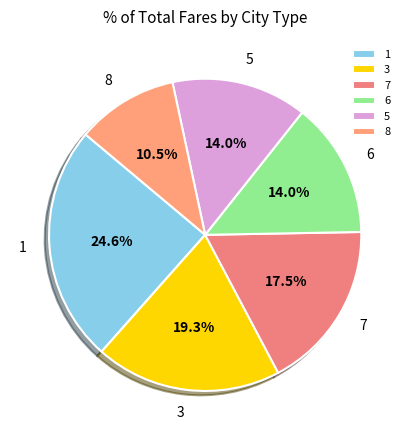

What percentage is the 6 slice, to the nearest percent?

14%